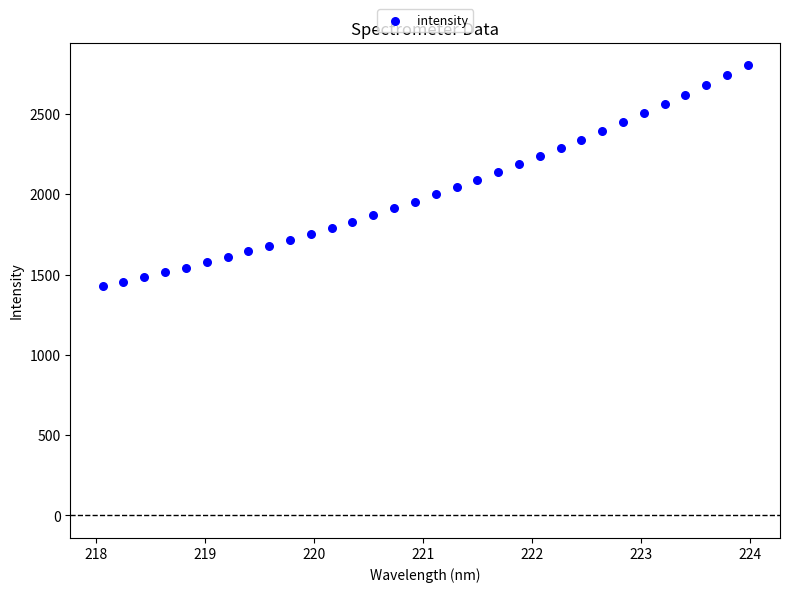

What is the range of X values (max minus min)?

5.9